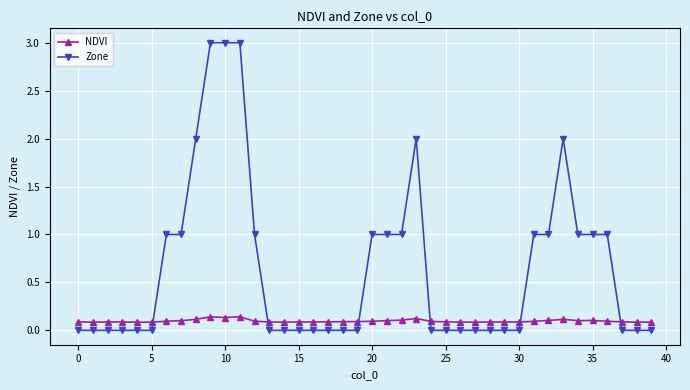

What is the value of the Zone point at the 37th from the left?

1.0